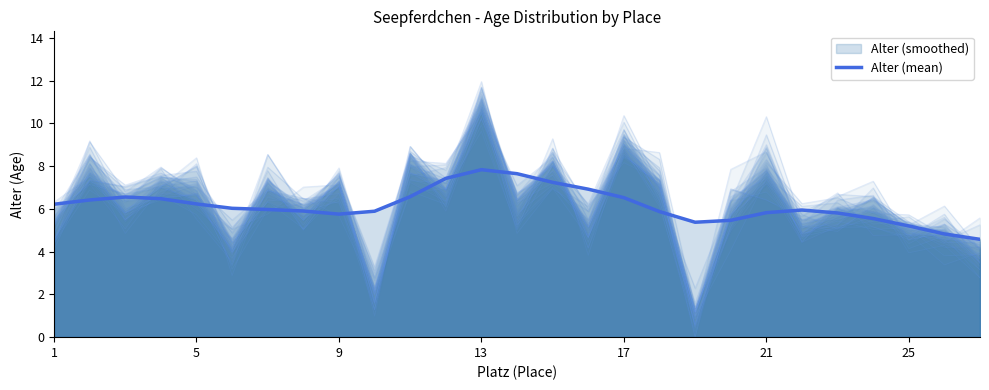

Where does the data first go above 5?

1